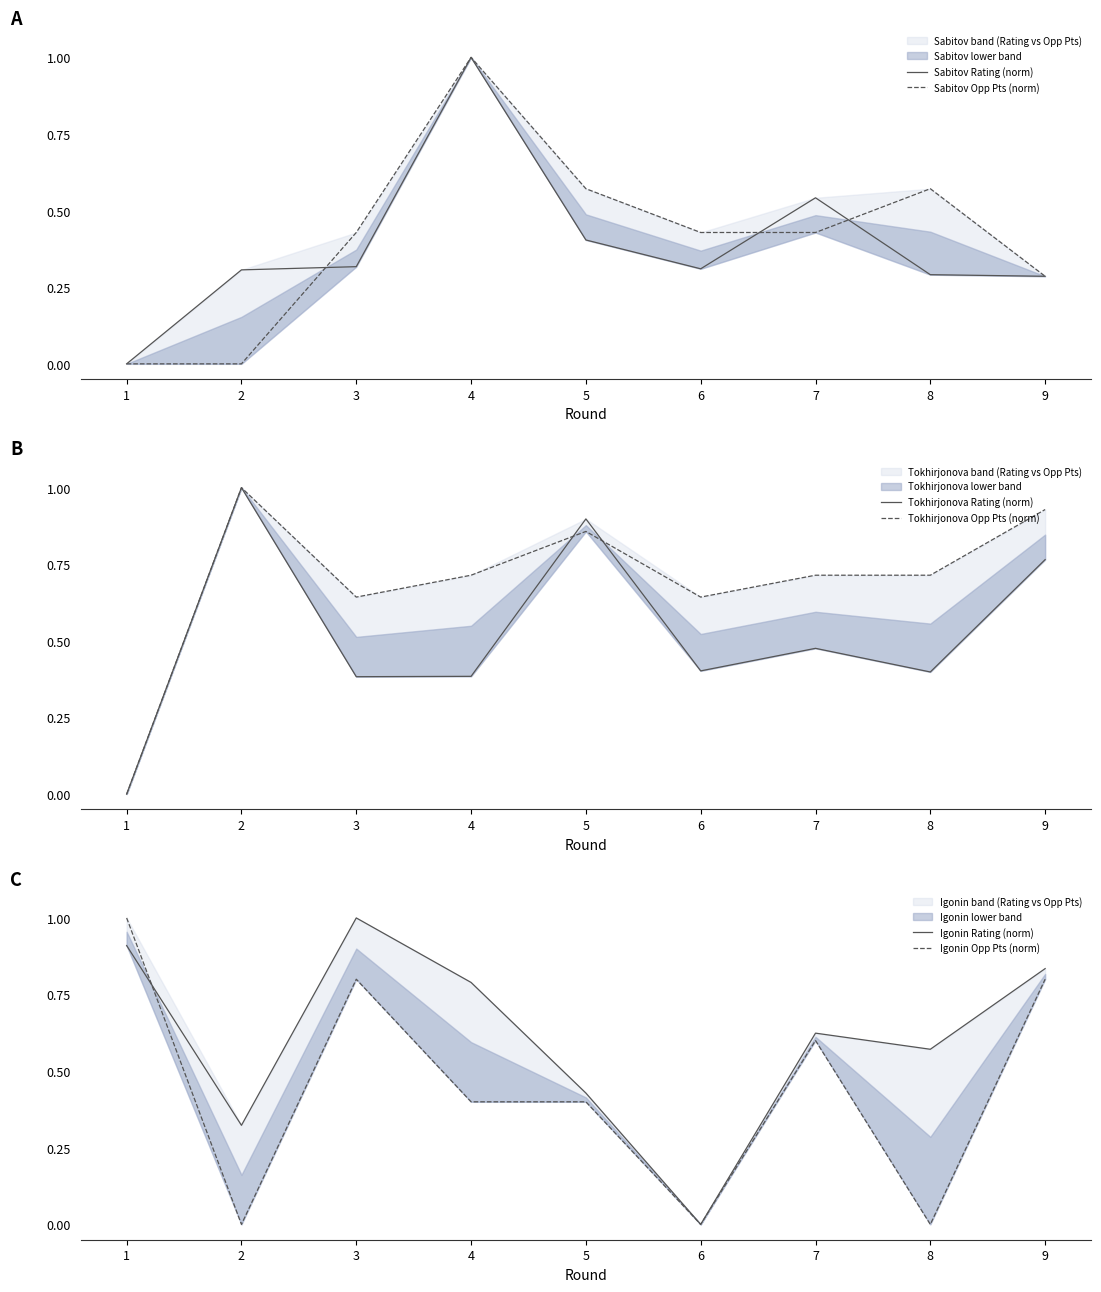

What value does the Igonin Opp Pts (norm) series have at 5?

0.4